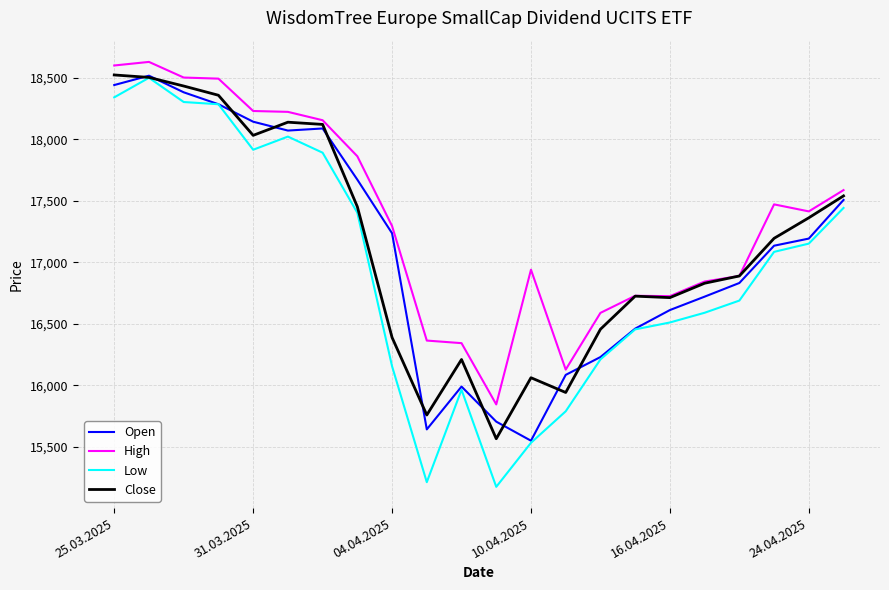

True or false: Low and High intersect in this chart.

False